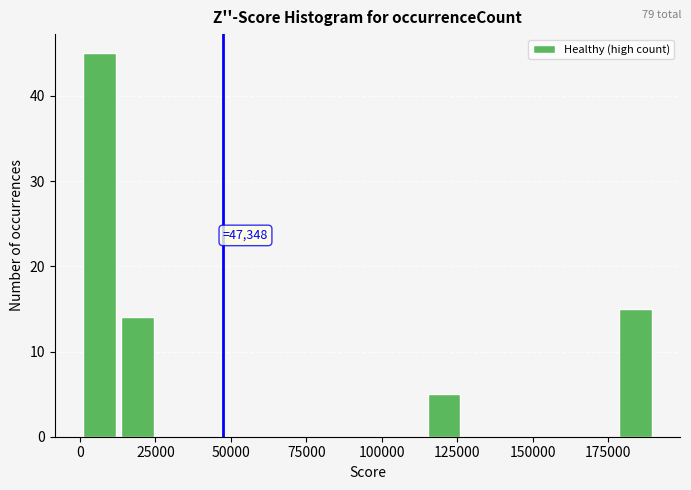

Around what value on the x-axis is the tallest bar? Give the approximate position of its centre, as read against the axis.

5000